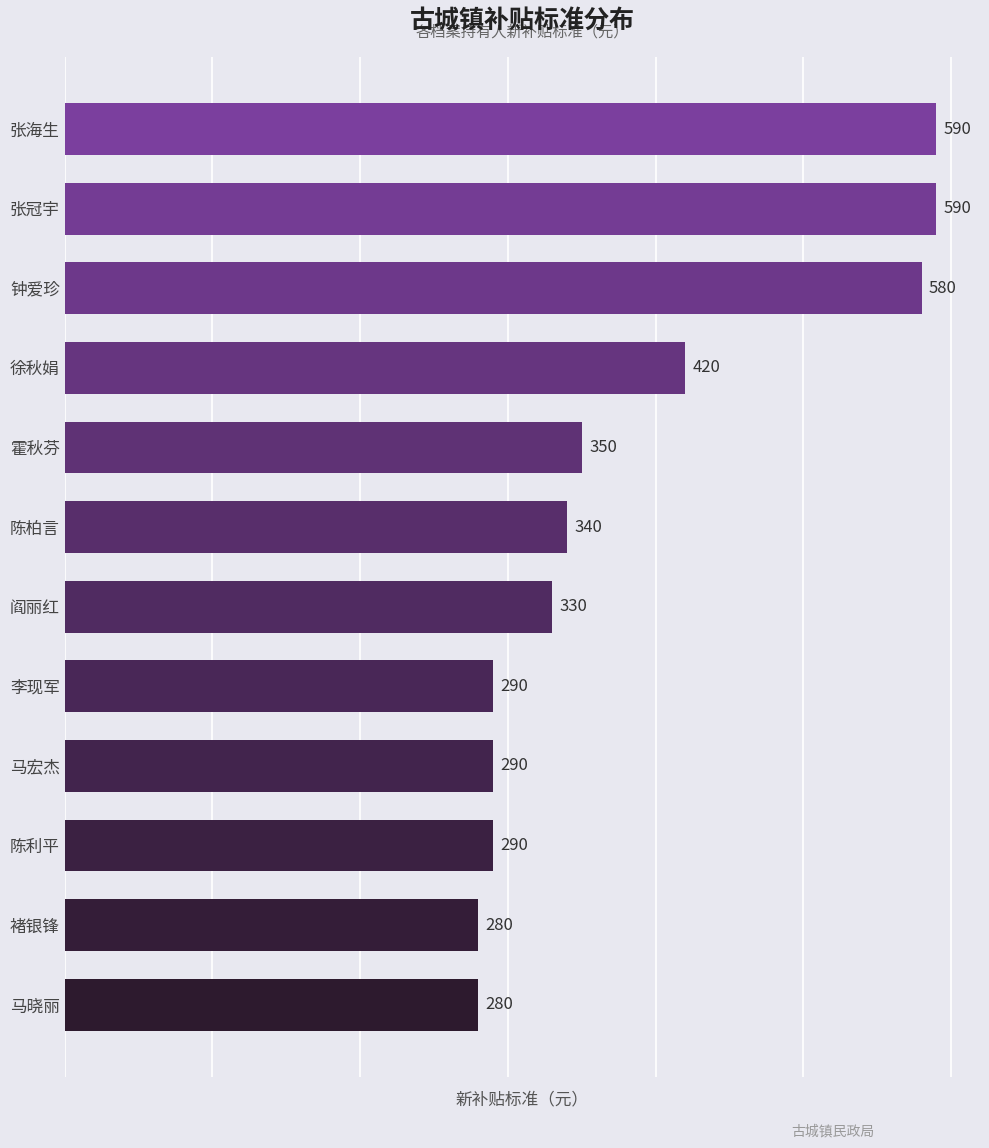

How many bars are there in total?

12